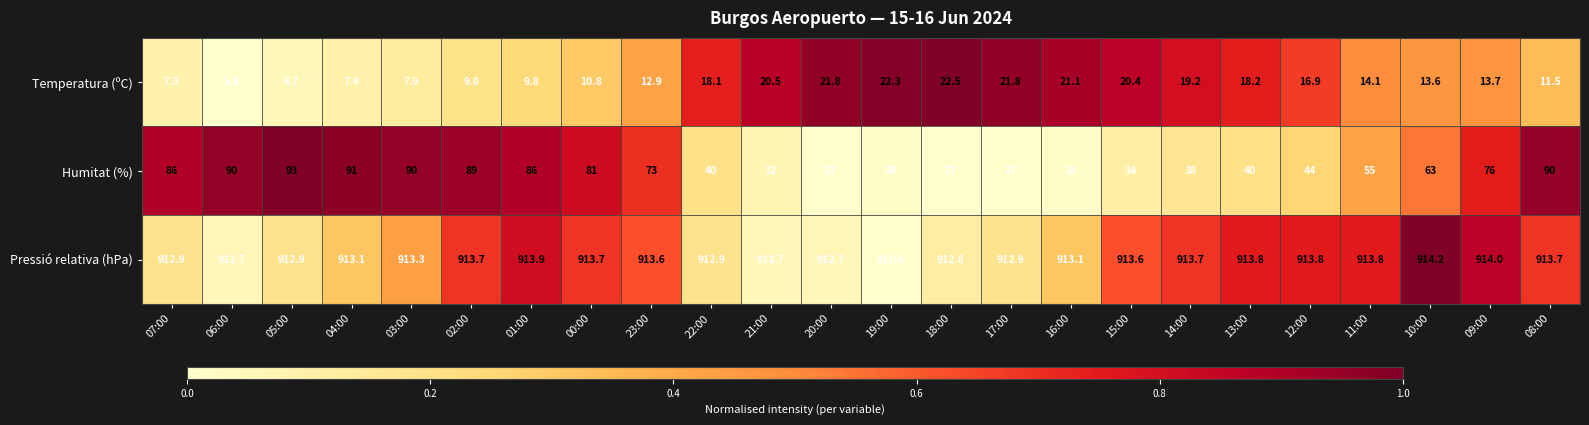

Count the number of data series in this chart.

3